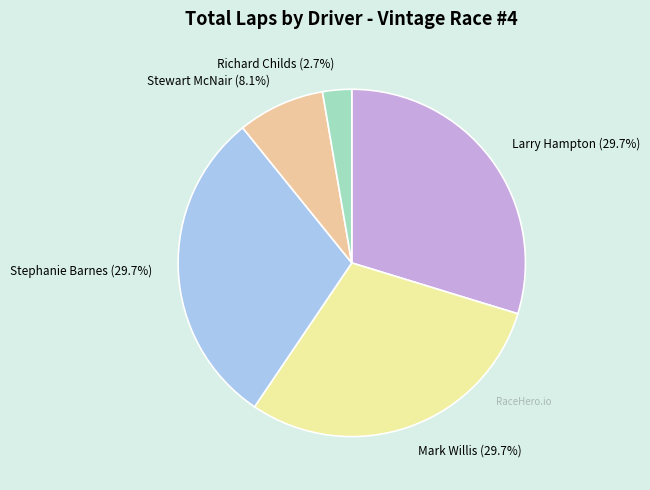

What is the smallest slice in the pie chart?

Richard Childs (2.7%)